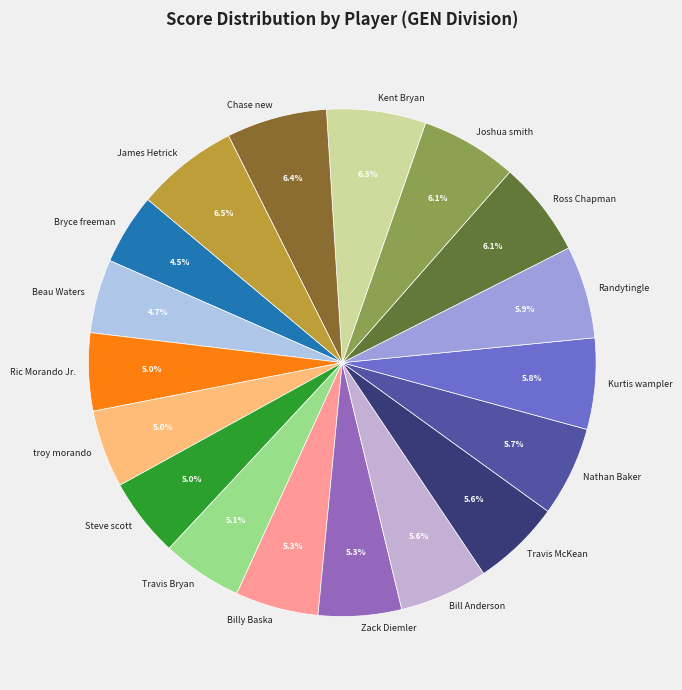

Is the sum of Steve scott and Joshua smith greater than half?

No